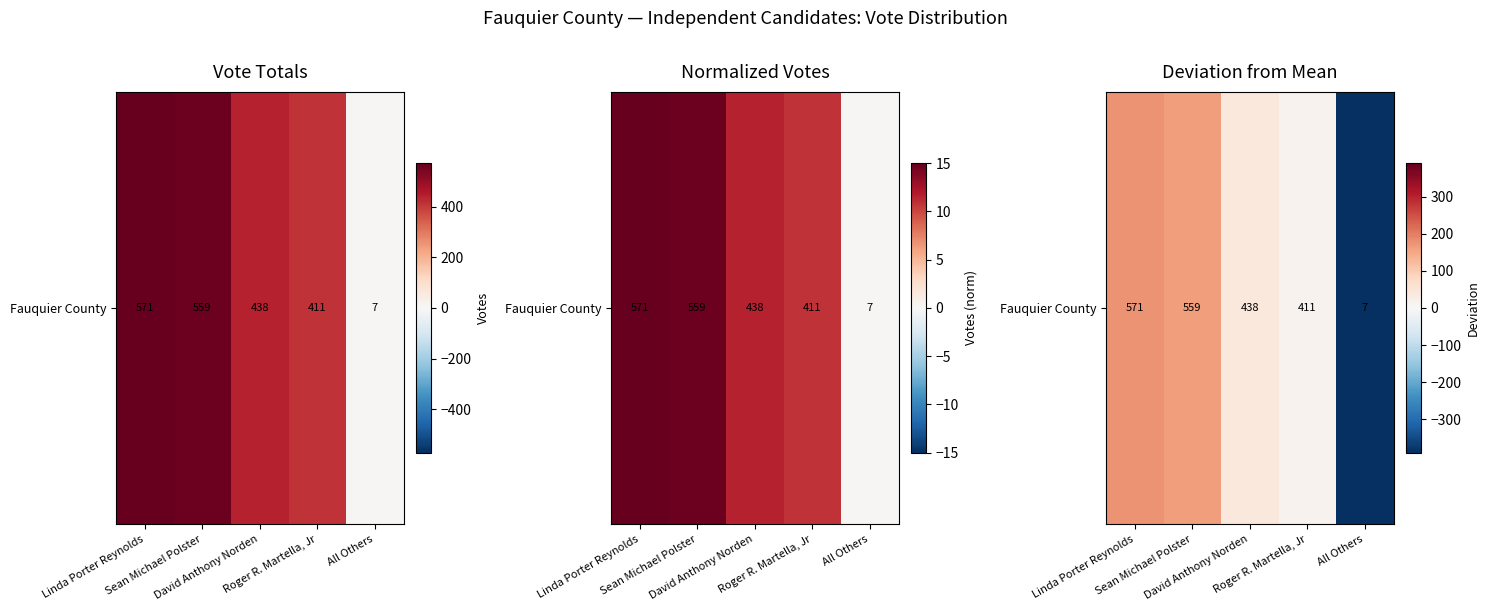

The chart shows a value of 173.8 at Linda Porter Reynolds. True or false?

True